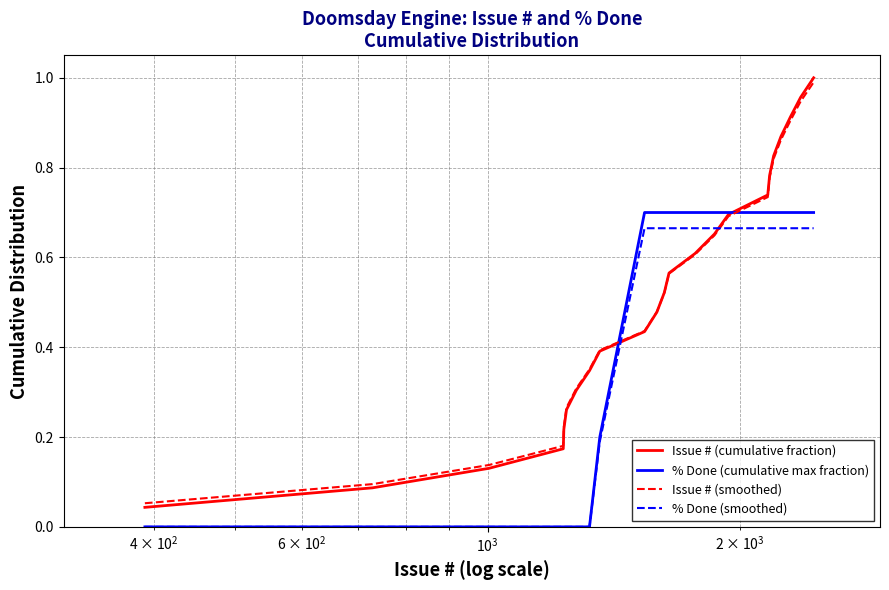

How many series are shown in this chart?

4